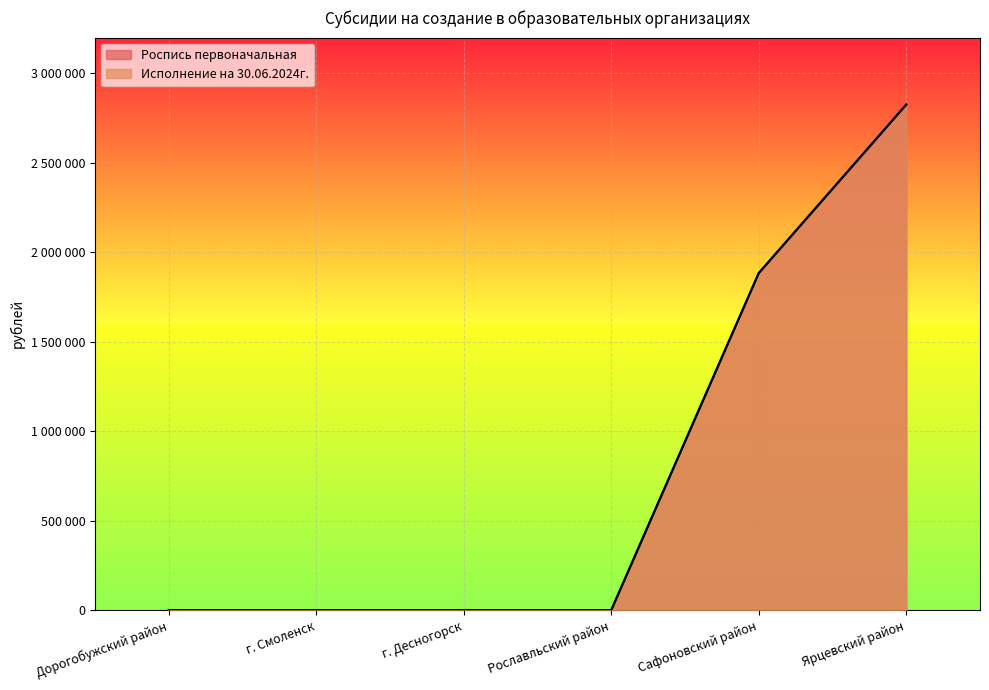

Reading left to right, what are all the values shown in this chart?

Роспись первоначальная: Дорогобужский район=0	г. Смоленск=0	г. Десногорск=0	Рославльский район=0	Сафоновский район=1883700	Ярцевский район=2825500
Исполнение на 30.06.2024г.: Дорогобужский район=0	г. Смоленск=0	г. Десногорск=0	Рославльский район=0	Сафоновский район=1883700	Ярцевский район=2825500